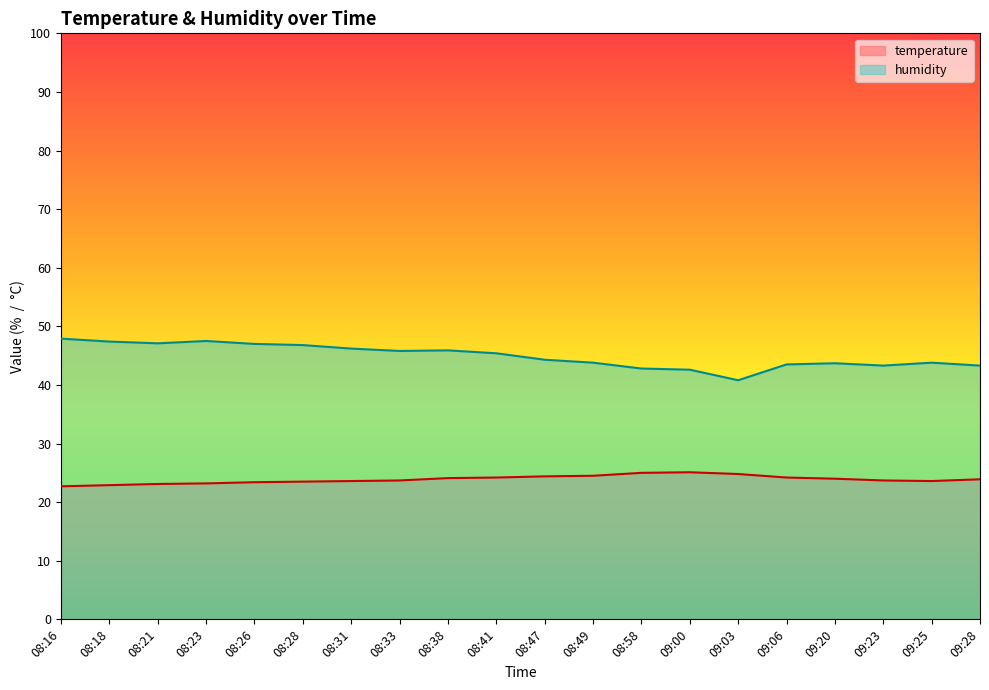

What is the maximum value for humidity?

47.9